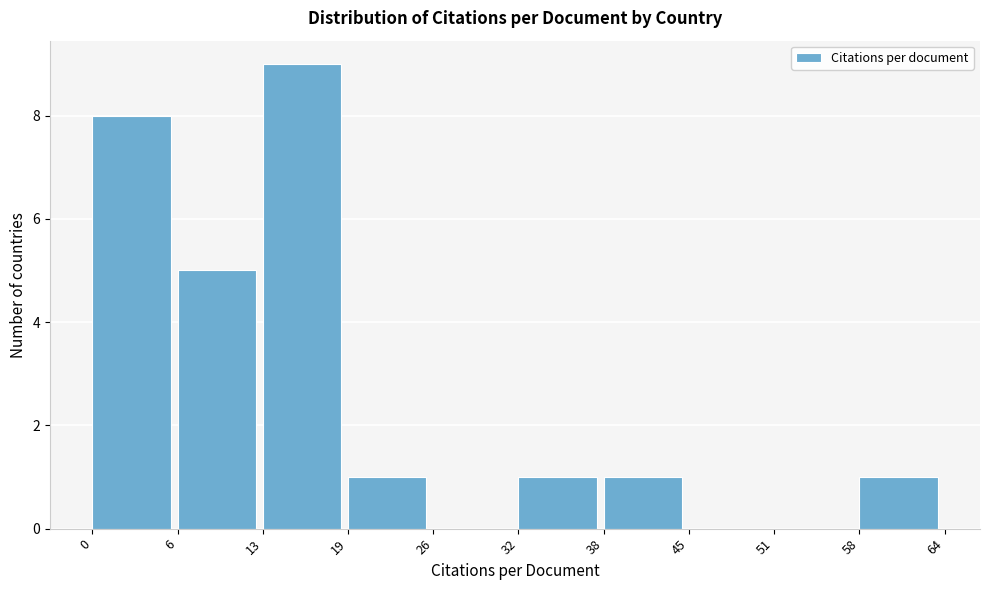

Over which range of the x-axis is the bar tallest?

13 to 19